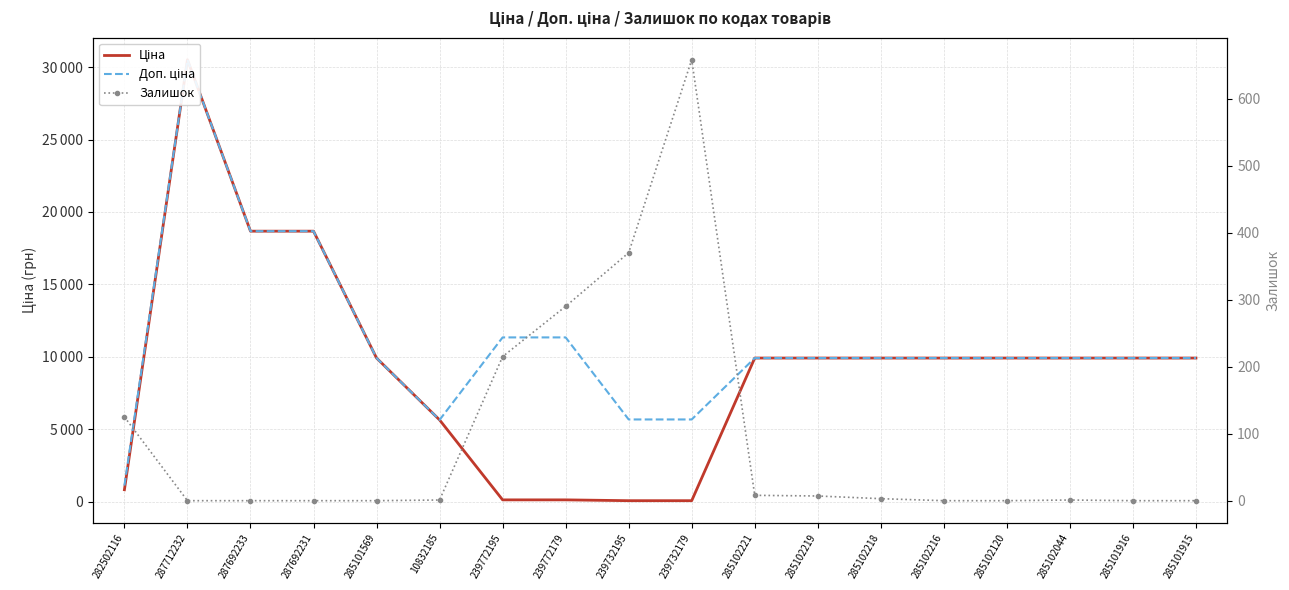

Does the chart have visible grid lines?

Yes